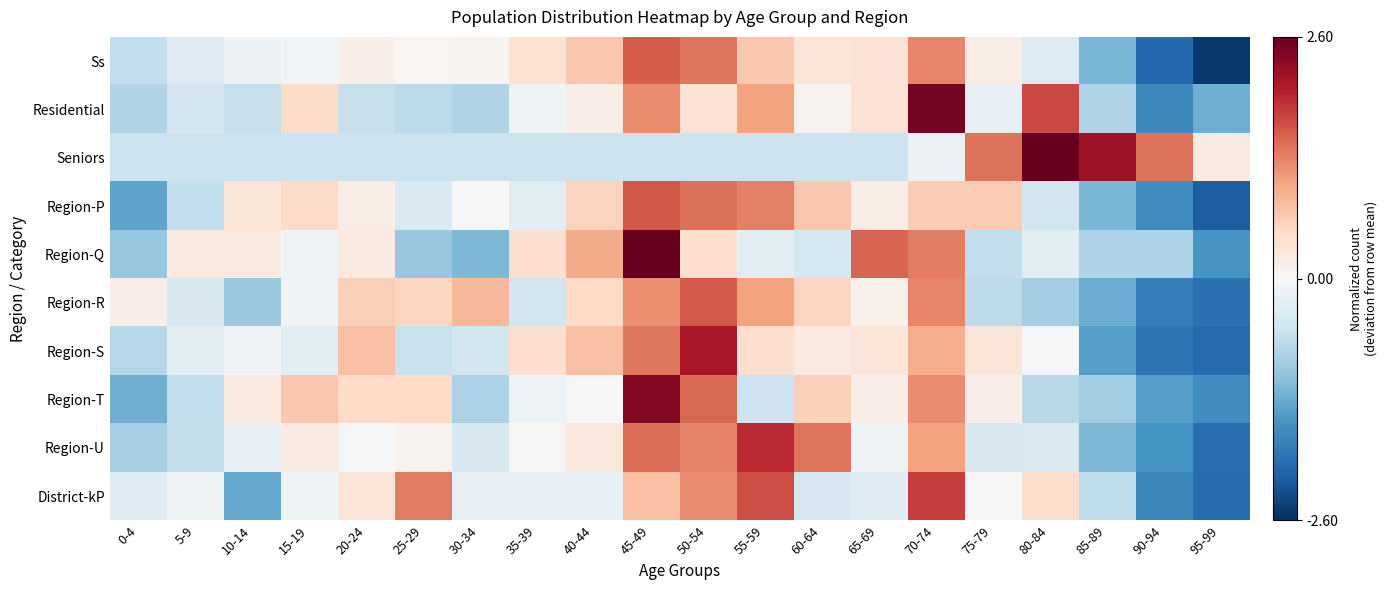

Rank the series by their maximum value, from lowest to highest.

Ss, Region-R, Region-P, District-kP, Region-U, Region-S, Region-T, Residential, Region-Q, Seniors